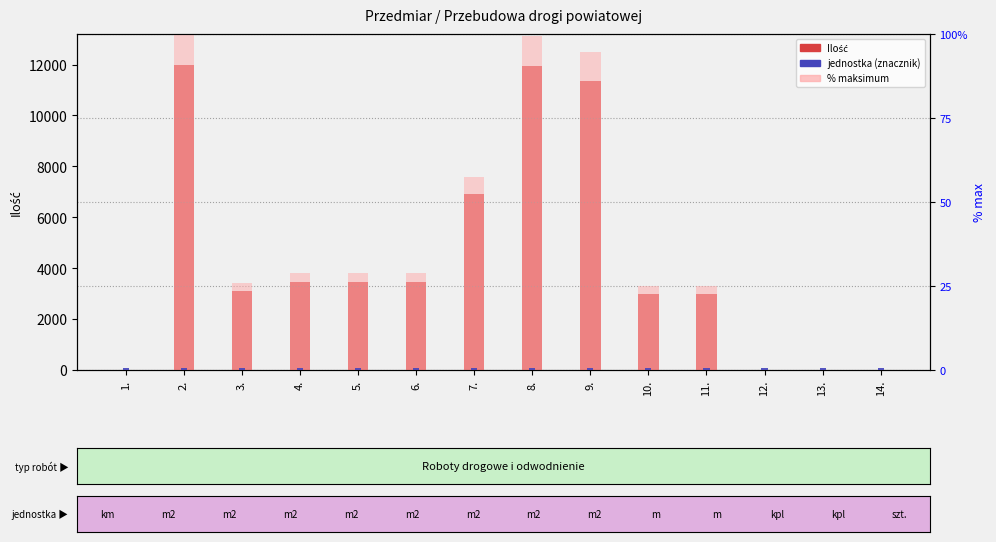

At 5., list the series in order from smallest to largest.

jednostka, % maks., Ilość